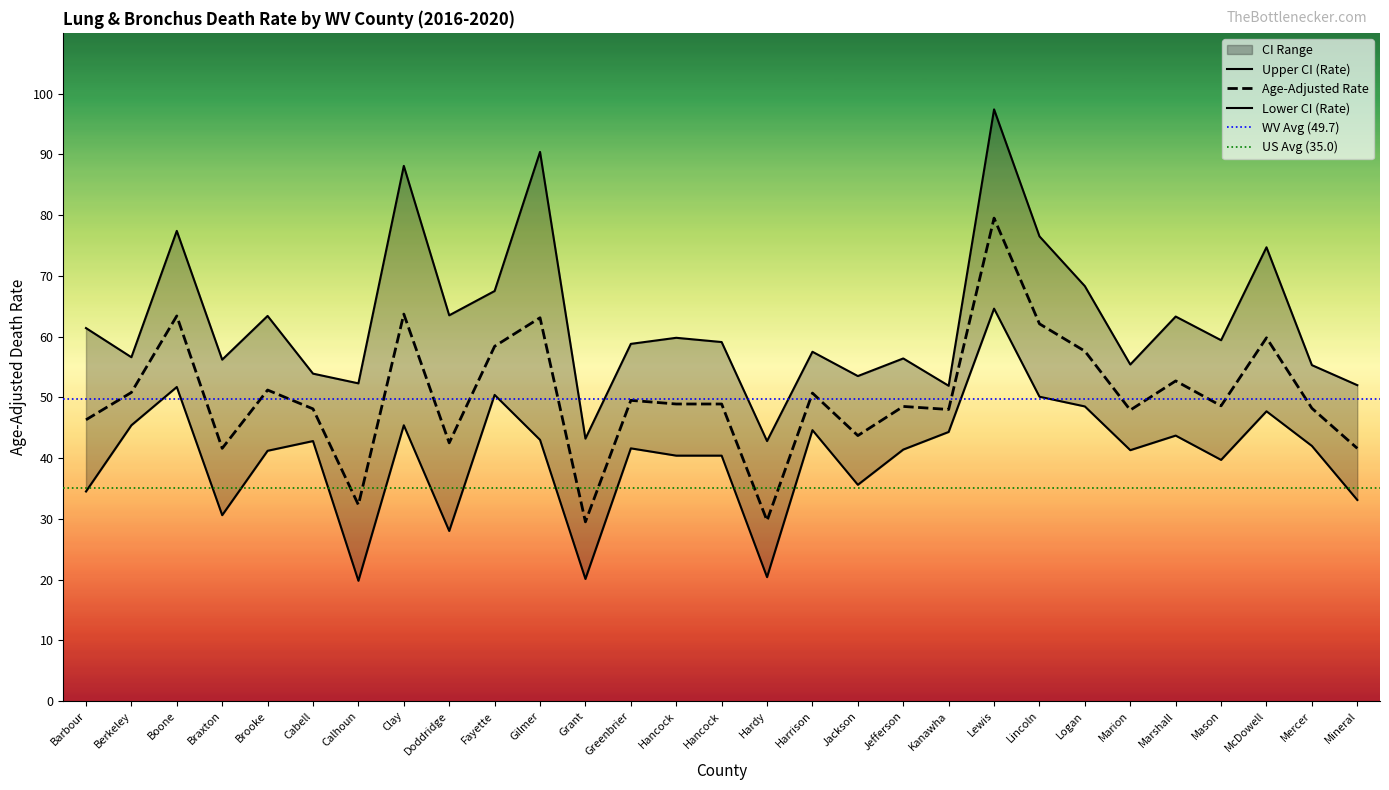

True or false: Lower CI (Rate) has a value of 19.8 at Greenbrier.

False